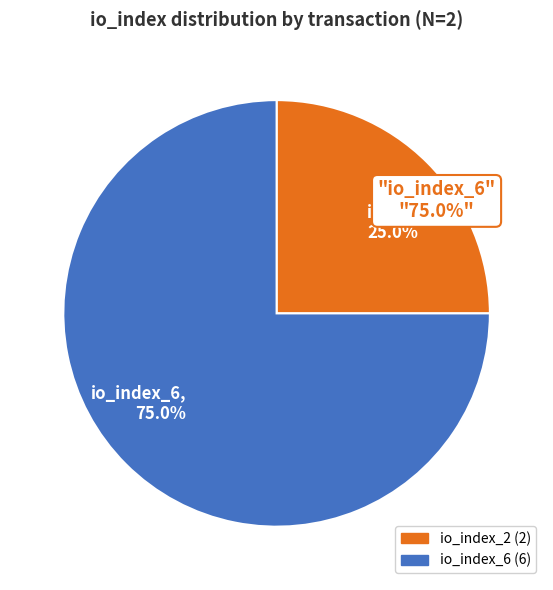

To the nearest percent, what percentage of the pie is io_index_6?

75%